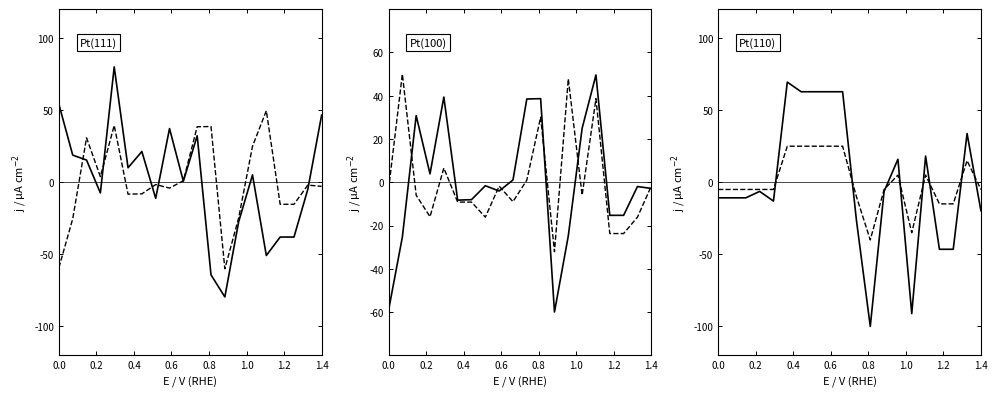

Rank the series by their maximum value, from highest to lowest.

solid, dashed